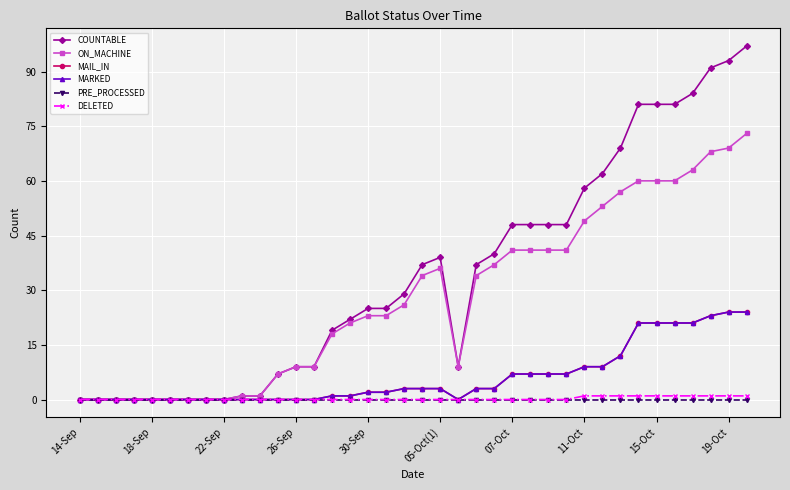

Reading left to right, list all the values displayed in this chart.

COUNTABLE: 0	0	0	0	0	0	0	0	0	1	1	7	9	9	19	22	25	25	29	37	39	9	37	40	48	48	48	48	58	62	69	81	81	81	84	91	93	97
ON_MACHINE: 0	0	0	0	0	0	0	0	0	1	1	7	9	9	18	21	23	23	26	34	36	9	34	37	41	41	41	41	49	53	57	60	60	60	63	68	69	73
MAIL_IN: 0	0	0	0	0	0	0	0	0	0	0	0	0	0	1	1	2	2	3	3	3	0	3	3	7	7	7	7	9	9	12	21	21	21	21	23	24	24
MARKED: 0	0	0	0	0	0	0	0	0	0	0	0	0	0	1	1	2	2	3	3	3	0	3	3	7	7	7	7	9	9	12	21	21	21	21	23	24	24
PRE_PROCESSED: 0	0	0	0	0	0	0	0	0	0	0	0	0	0	0	0	0	0	0	0	0	0	0	0	0	0	0	0	0	0	0	0	0	0	0	0	0	0
DELETED: 0	0	0	0	0	0	0	0	0	0	0	0	0	0	0	0	0	0	0	0	0	0	0	0	0	0	0	0	1	1	1	1	1	1	1	1	1	1